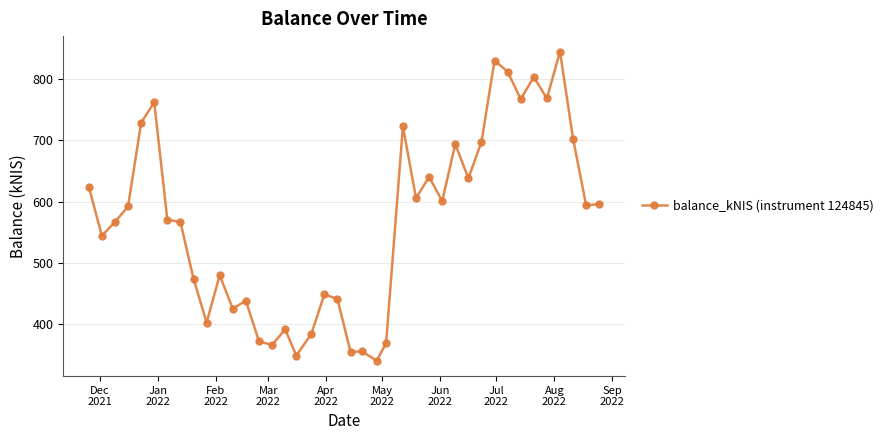

Count the number of data series in this chart.

1